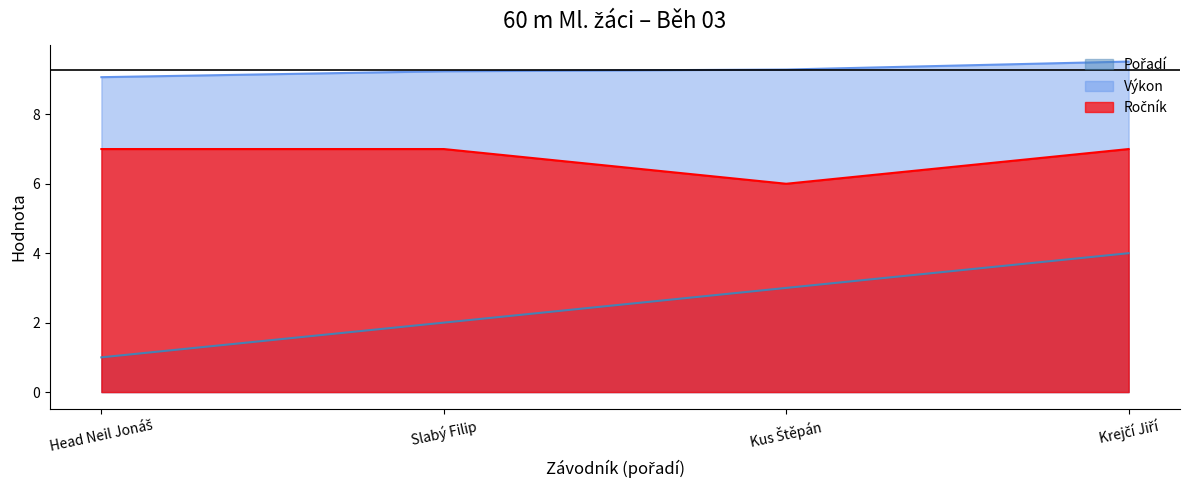

At which category is the sum across all series the highest?

Krejčí Jiří